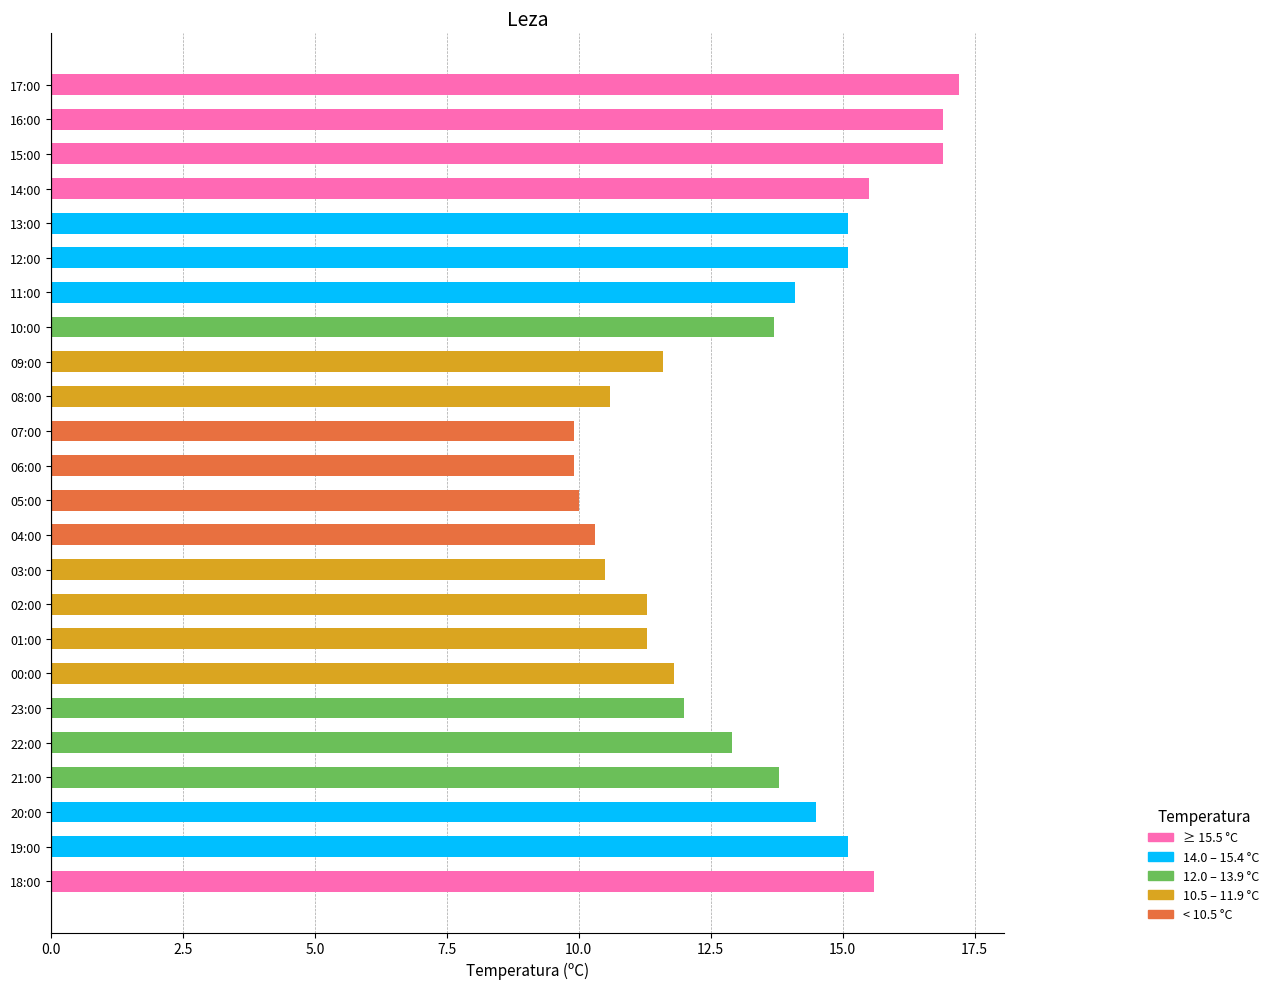

Count the number of data series in this chart.

1